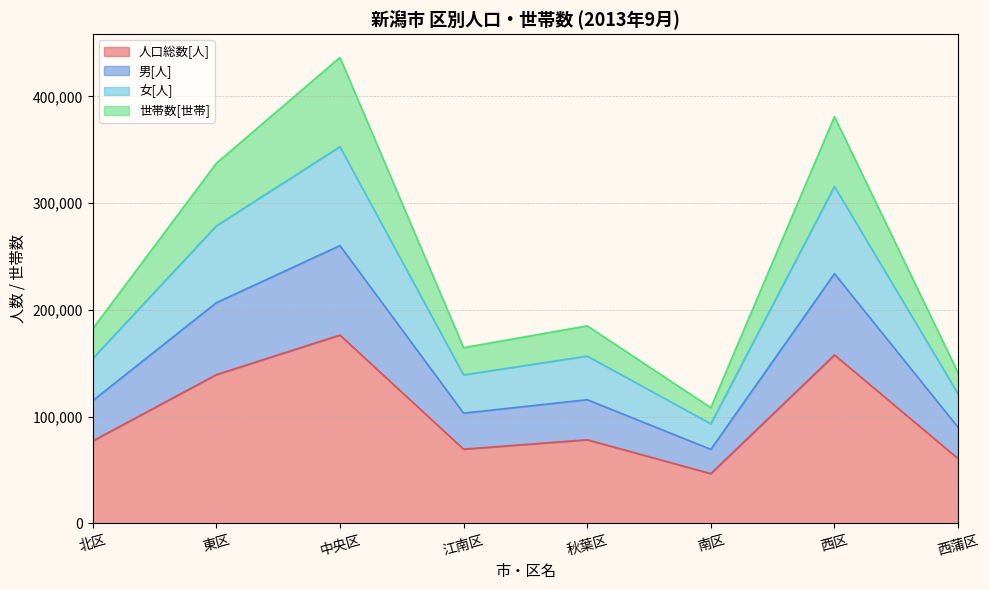

Between 北区 and 江南区, which is larger?

北区